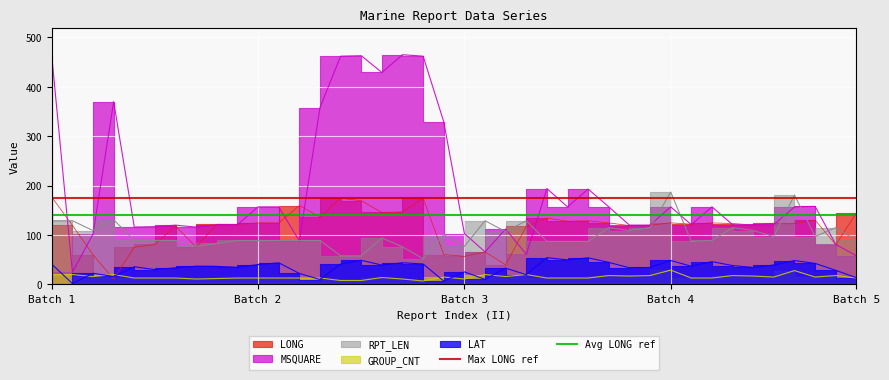

True or false: Avg LONG ref has a value of 140 at Batch 2.

True